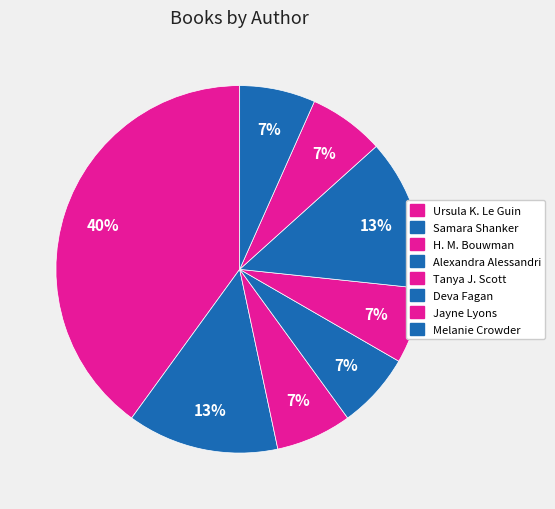

Count the number of slices in the pie.

8